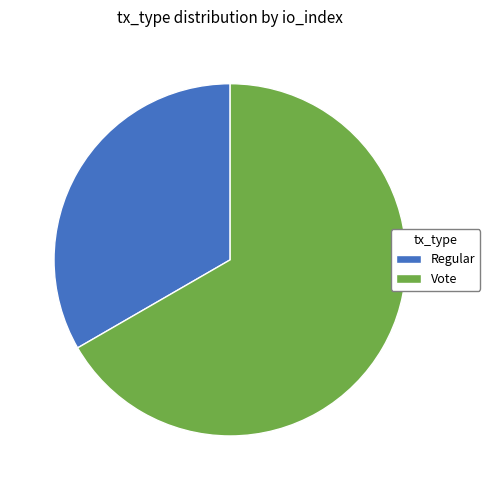

Rank the categories by value from highest to lowest.

Vote, Regular